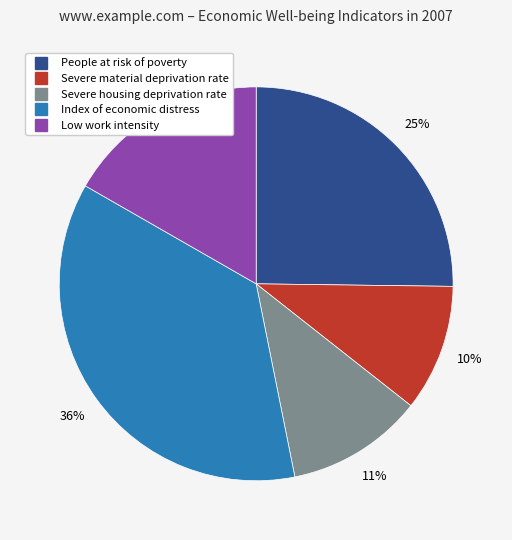

Which category has the biggest portion of the pie?

Index of economic distress